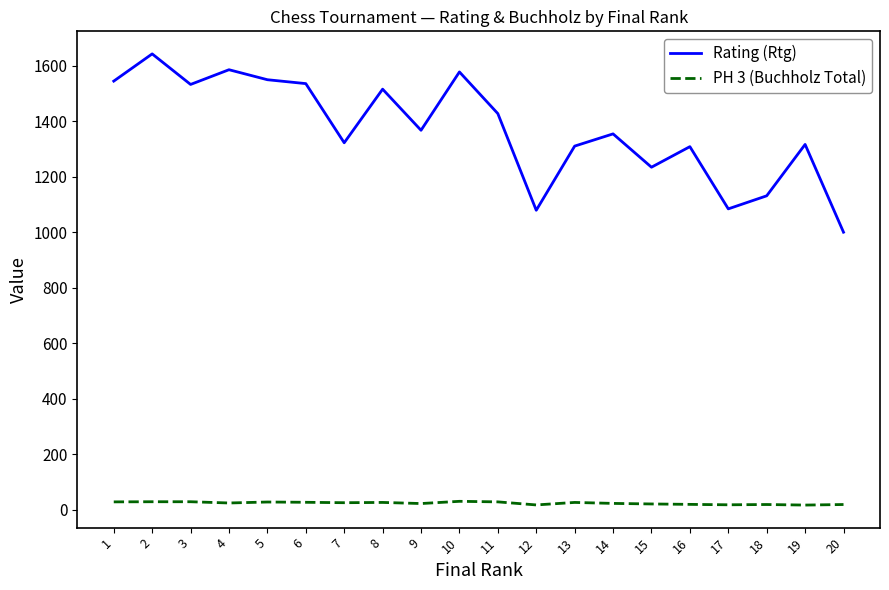

Which series changed the most between 6 and 19?

Rating (Rtg)